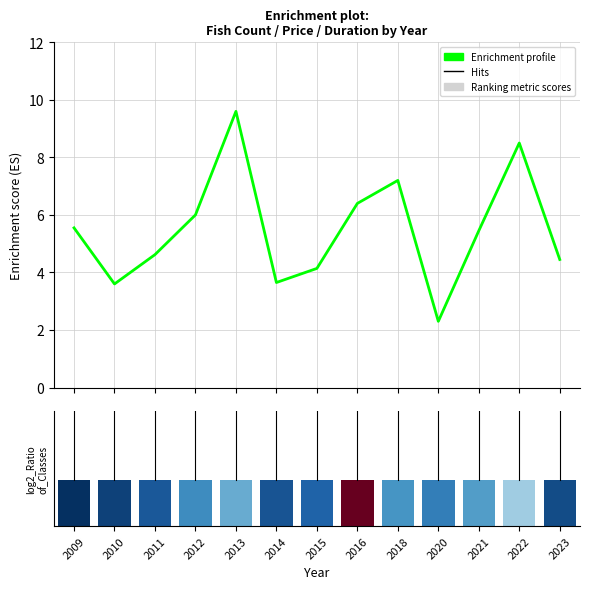

Reading left to right, extract all data points from this chart.

2009=5.5	2010=3.6	2011=4.6	2012=6.0	2013=9.6	2014=3.6	2015=4.1	2016=6.4	2018=7.2	2020=2.3	2021=5.5	2022=8.5	2023=4.5